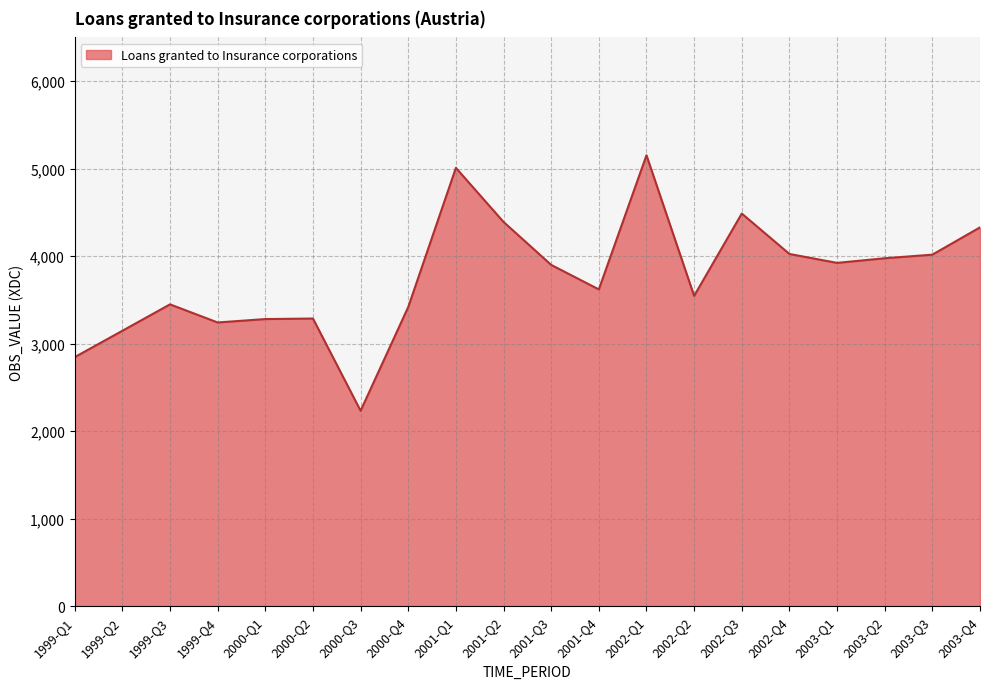

Read the value at 2003-Q3, to the nearest 50.

4000